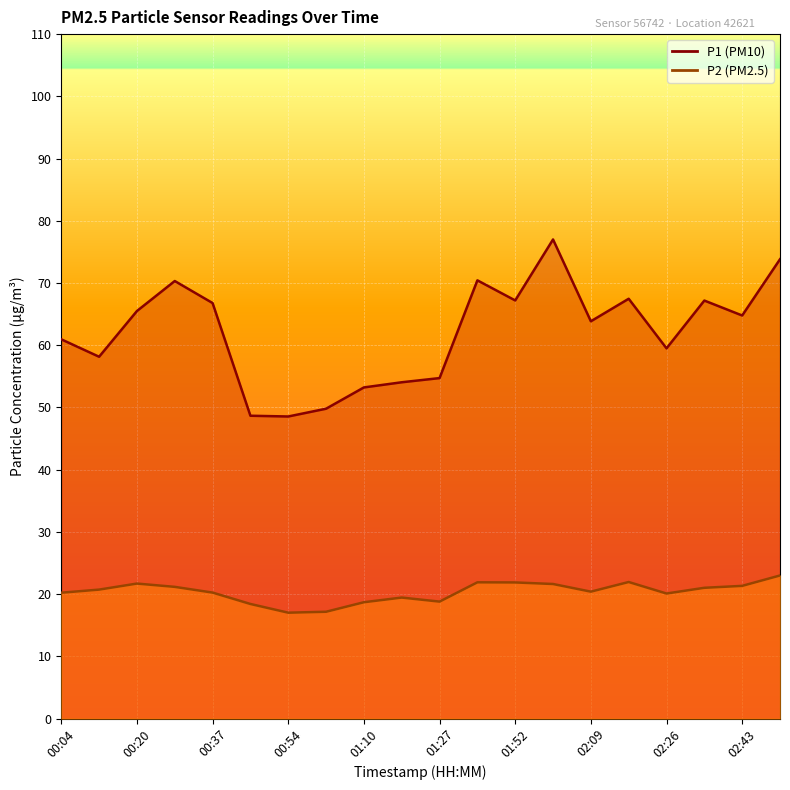

In P2, how many points are higher than both neighbors (excluding endpoints)?

4